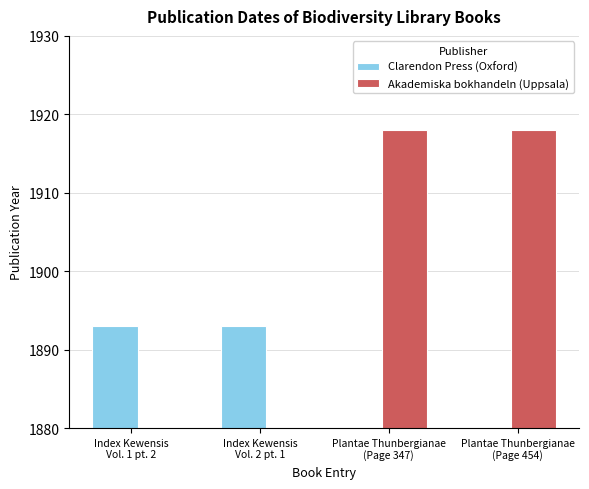

How many distinct data groups are displayed?

2